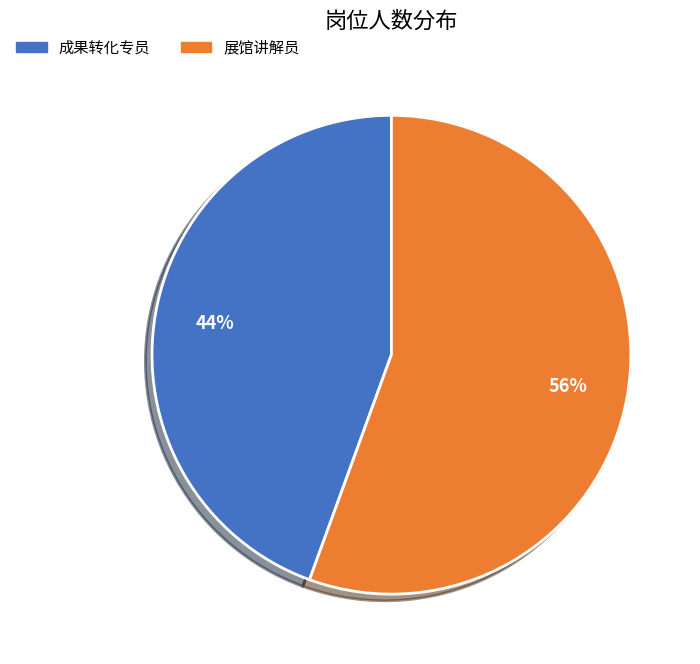

The 成果转化专员 slice represents 56% of the pie. True or false?

False